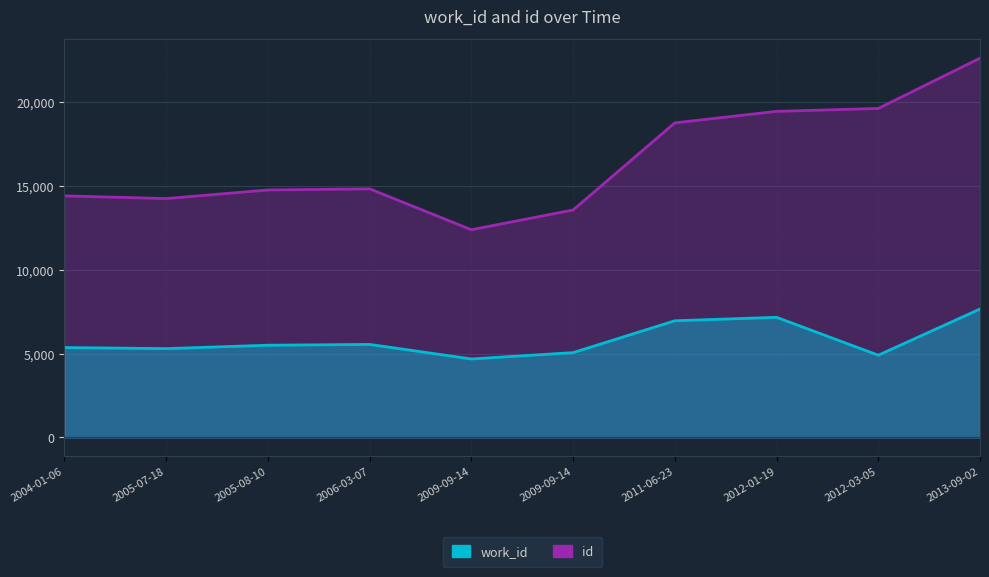

What is the difference between the id values at 2012-01-19 and 2005-07-18?

5205